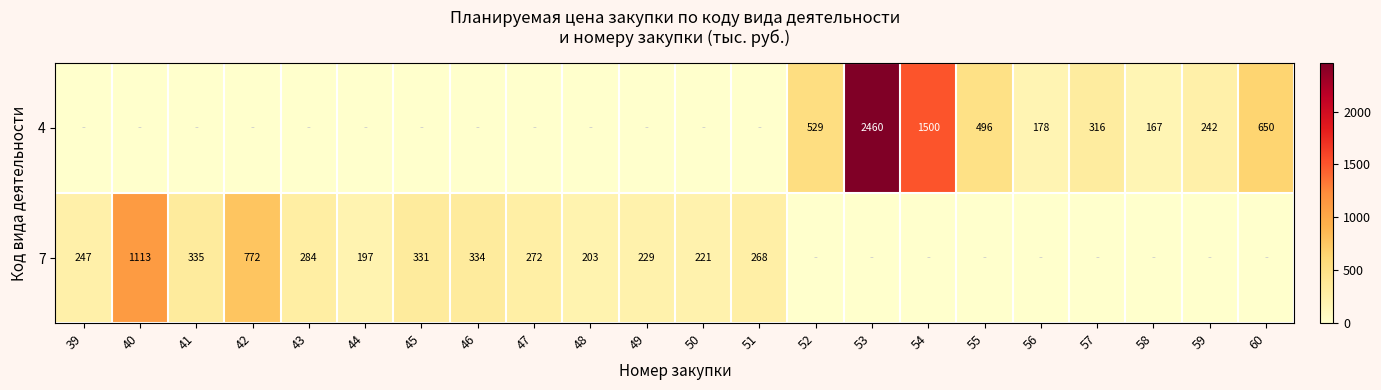

What is the total value across all series at 50?

220.5